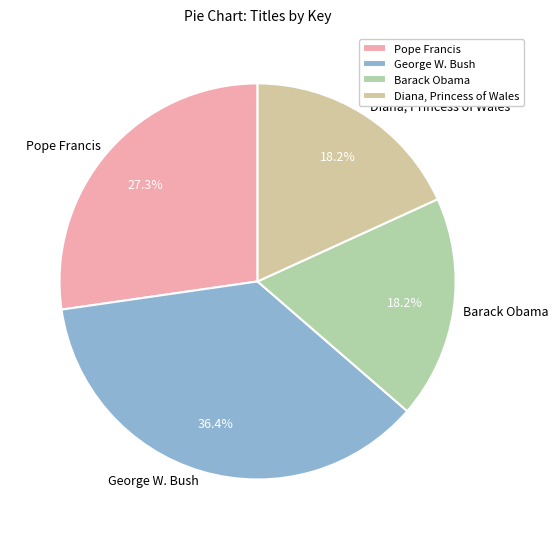

Combined, do George W. Bush and Pope Francis account for over 50%?

Yes